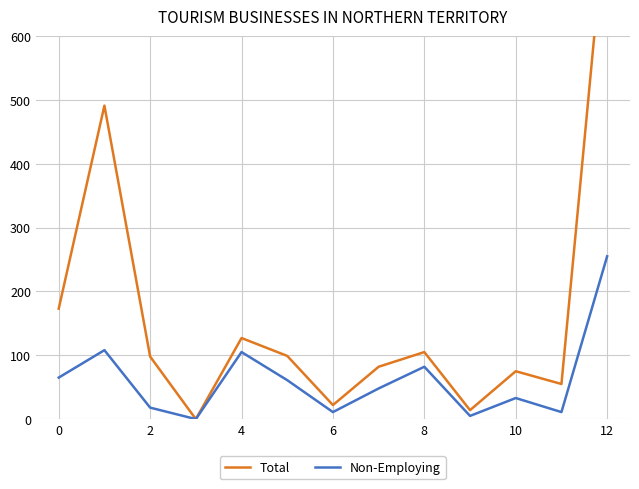

What is the greatest value displayed?

814